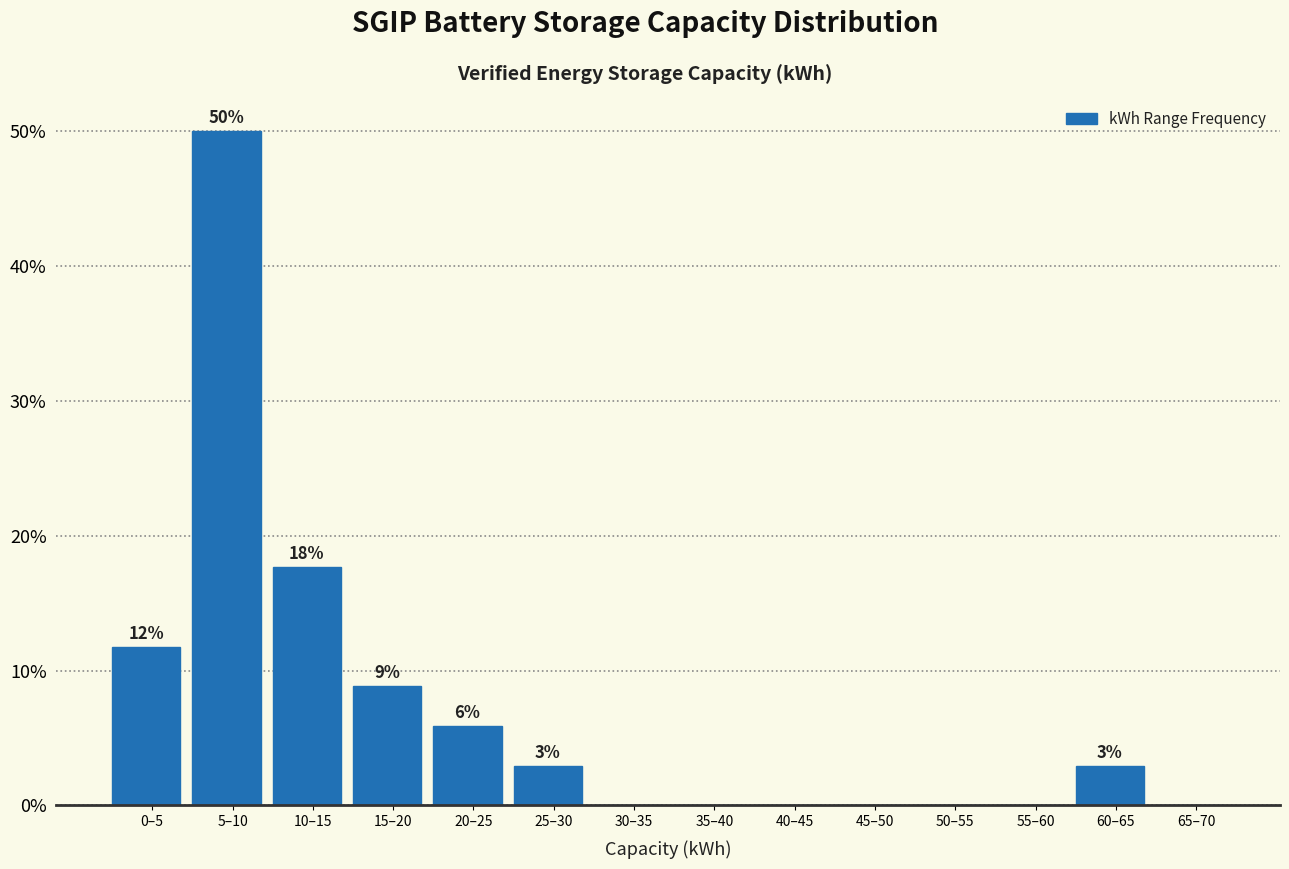

Are the bars horizontal?

No